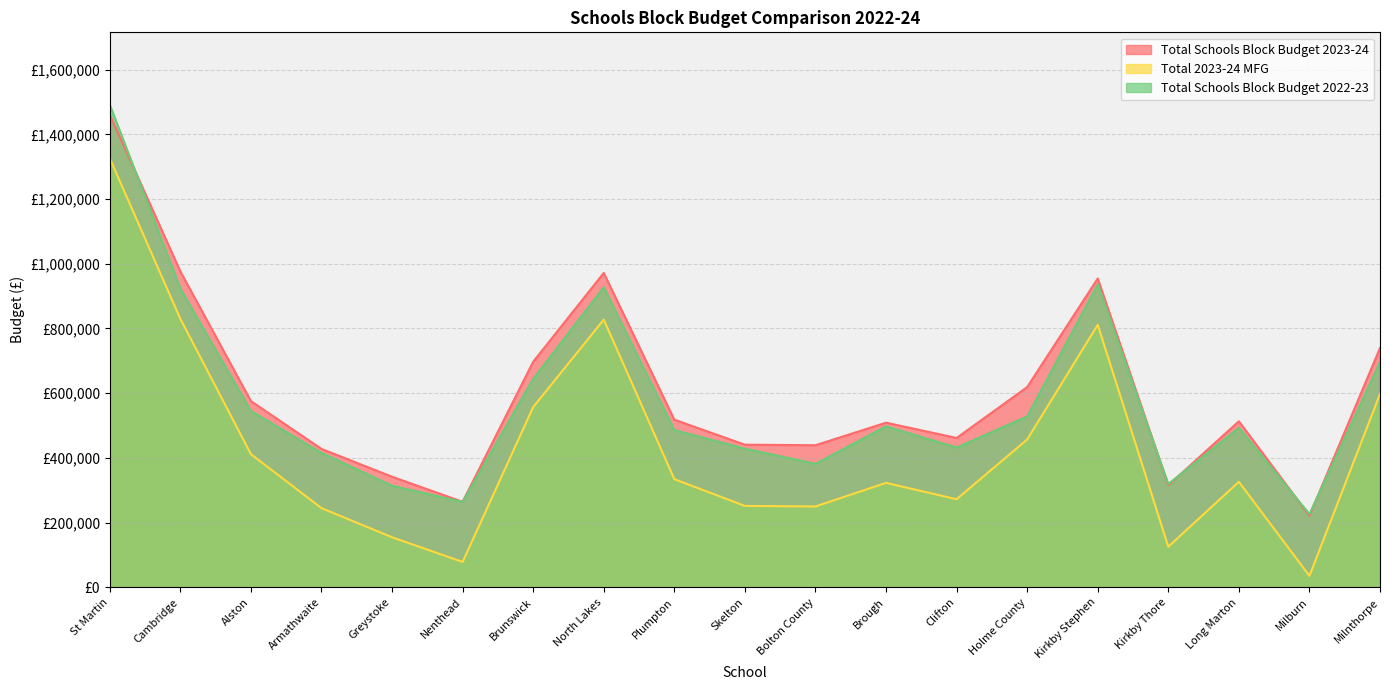

Does the chart display data point markers on the line(s)?

No